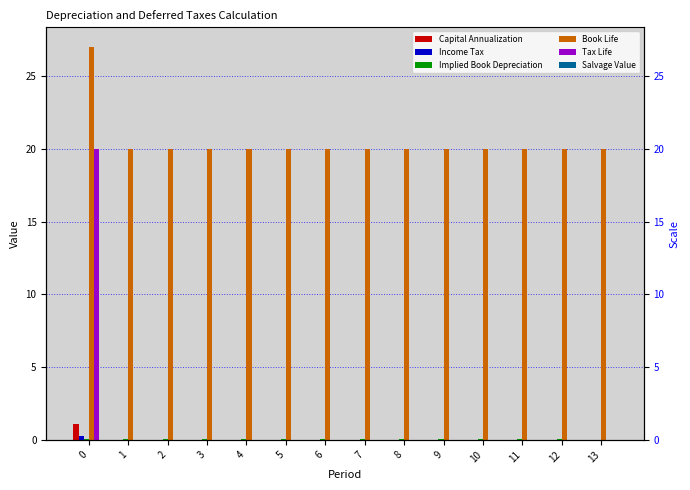

List the series in order of their peak value, highest first.

Book Life, Tax Life, Capital Annualization, Income Tax, Implied Book Depreciation, Salvage Value